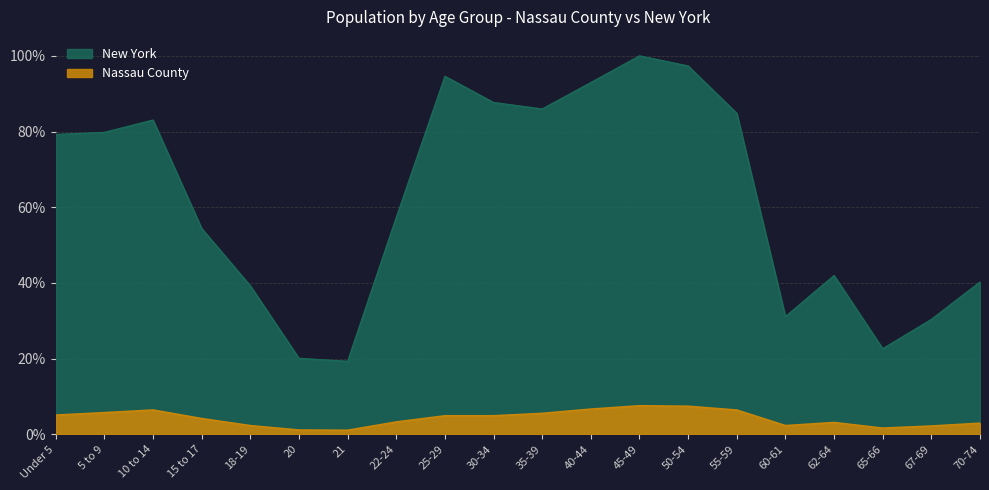

What is the greatest value displayed?

100.0